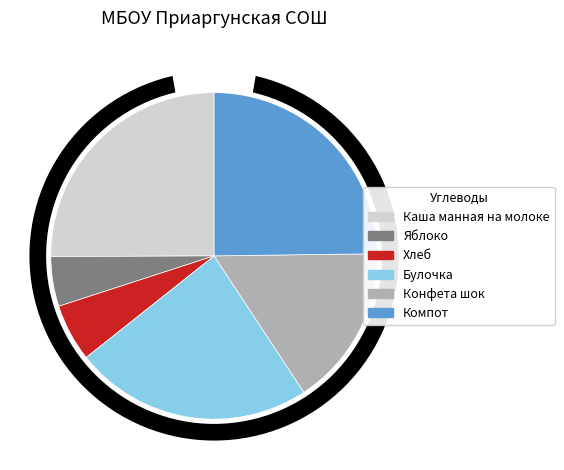

To the nearest percent, what is the combined percentage of Каша манная на молоке and Яблоко?

30%